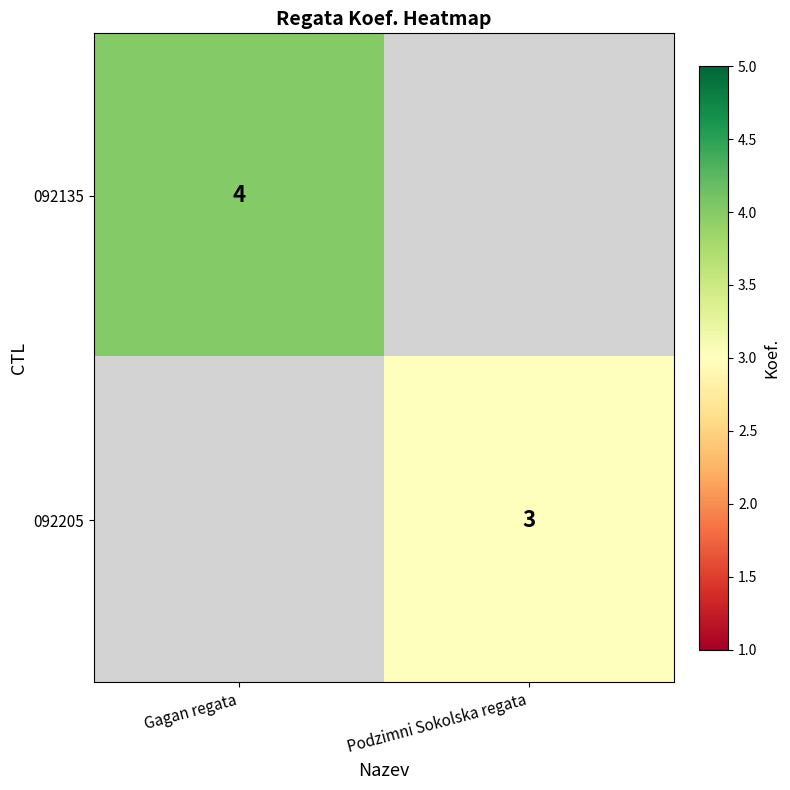

The value of 092135 at Gagan regata is 4. True or false?

True